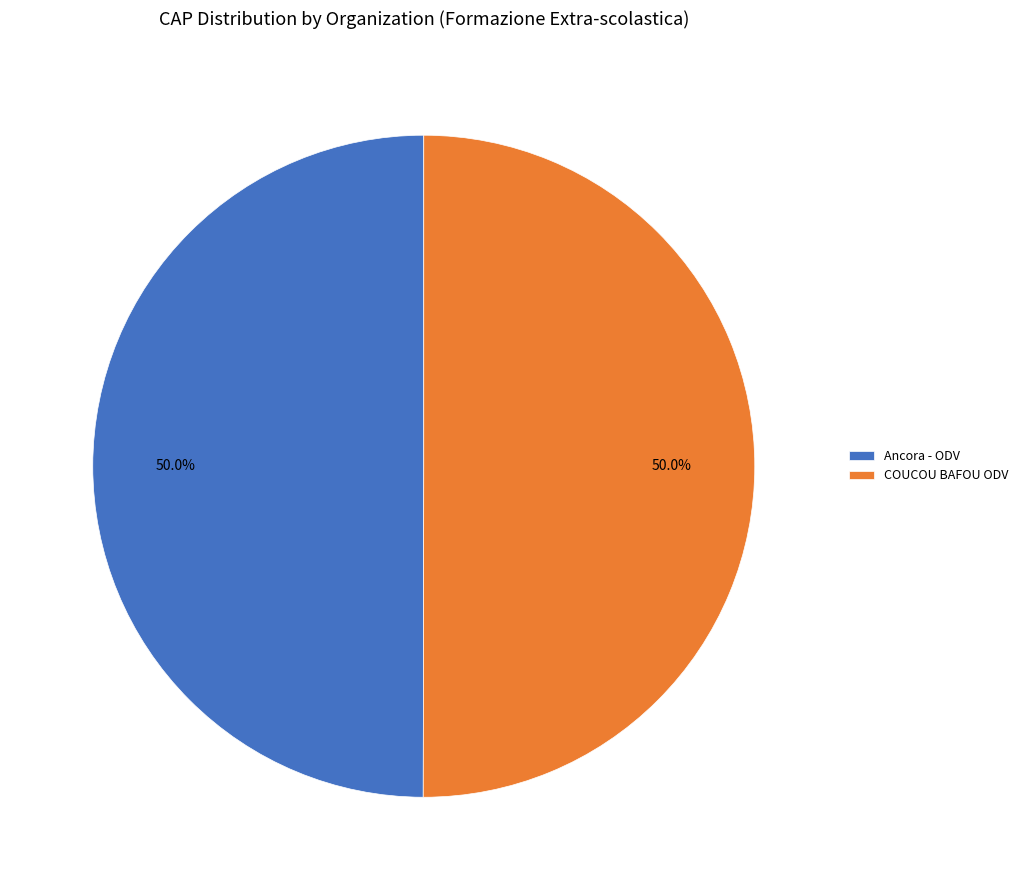

Do Ancora - ODV and COUCOU BAFOU ODV together represent more than half of the pie?

Yes